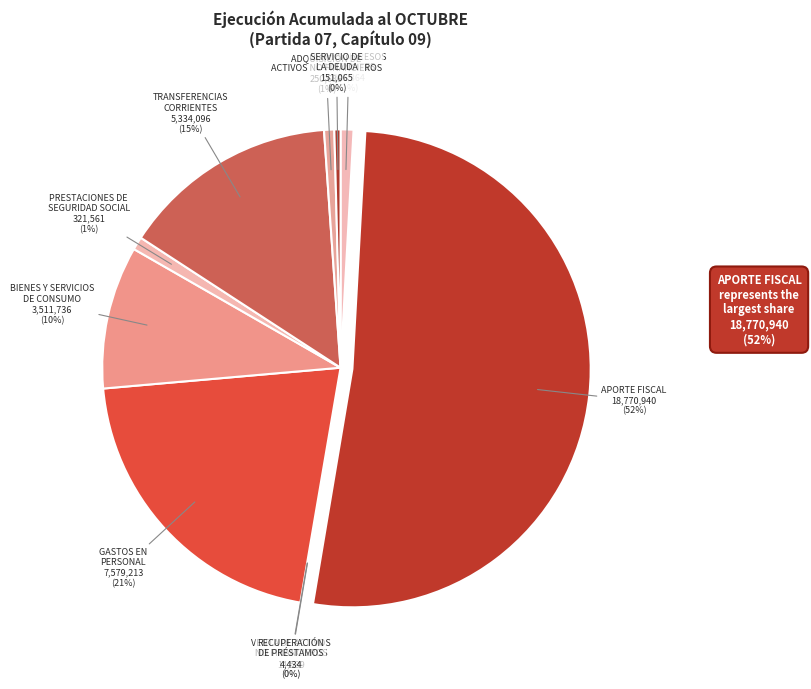

To the nearest percent, what is the average slice percentage?

10%